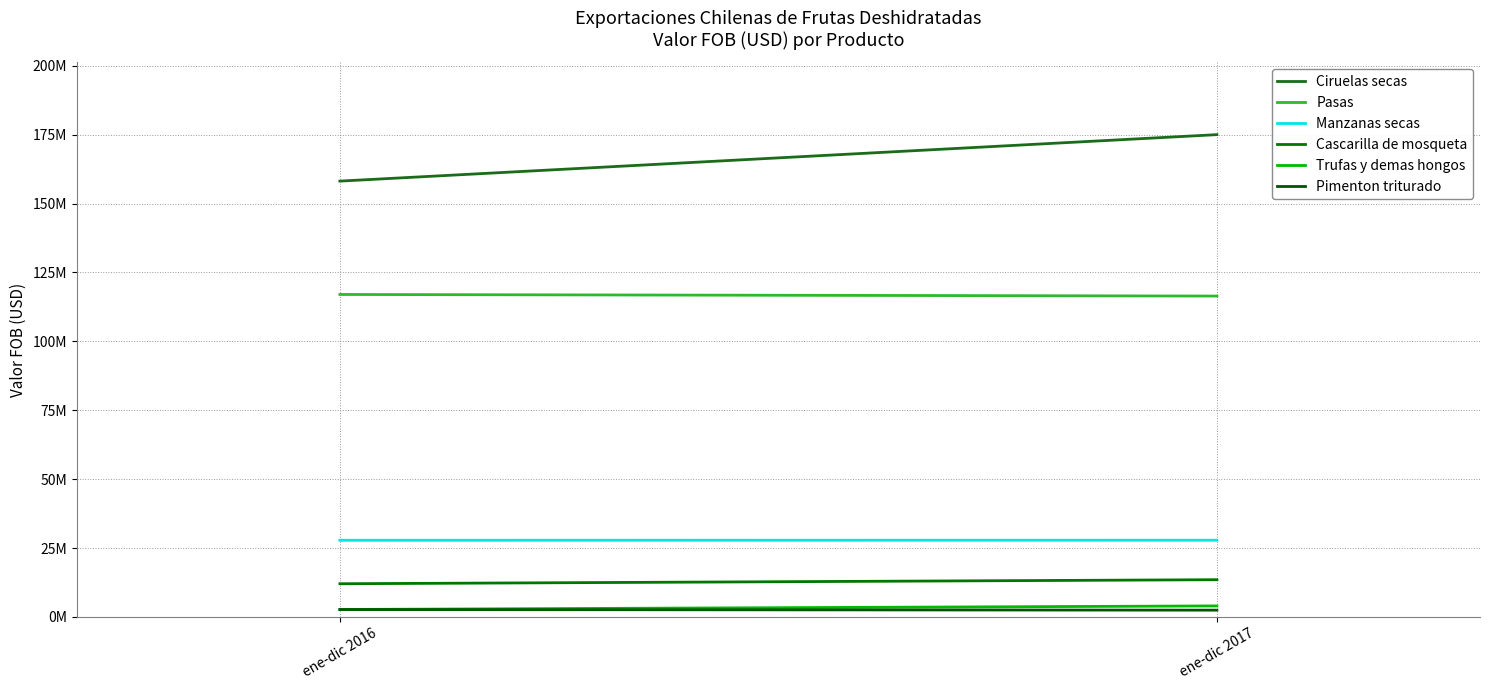

The value of Cascarilla de mosqueta at ene-dic 2017 is 13519959.3. True or false?

True